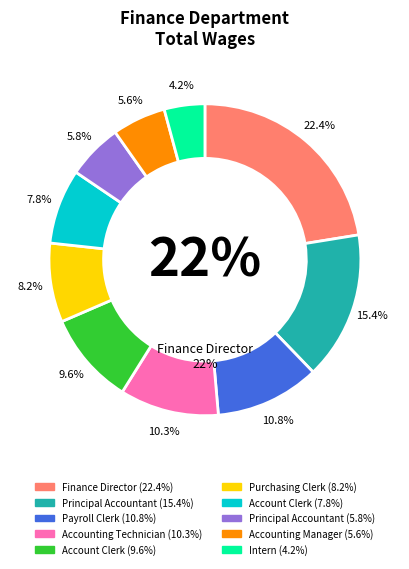

Does Account Clerk account for over 50% of the chart?

No